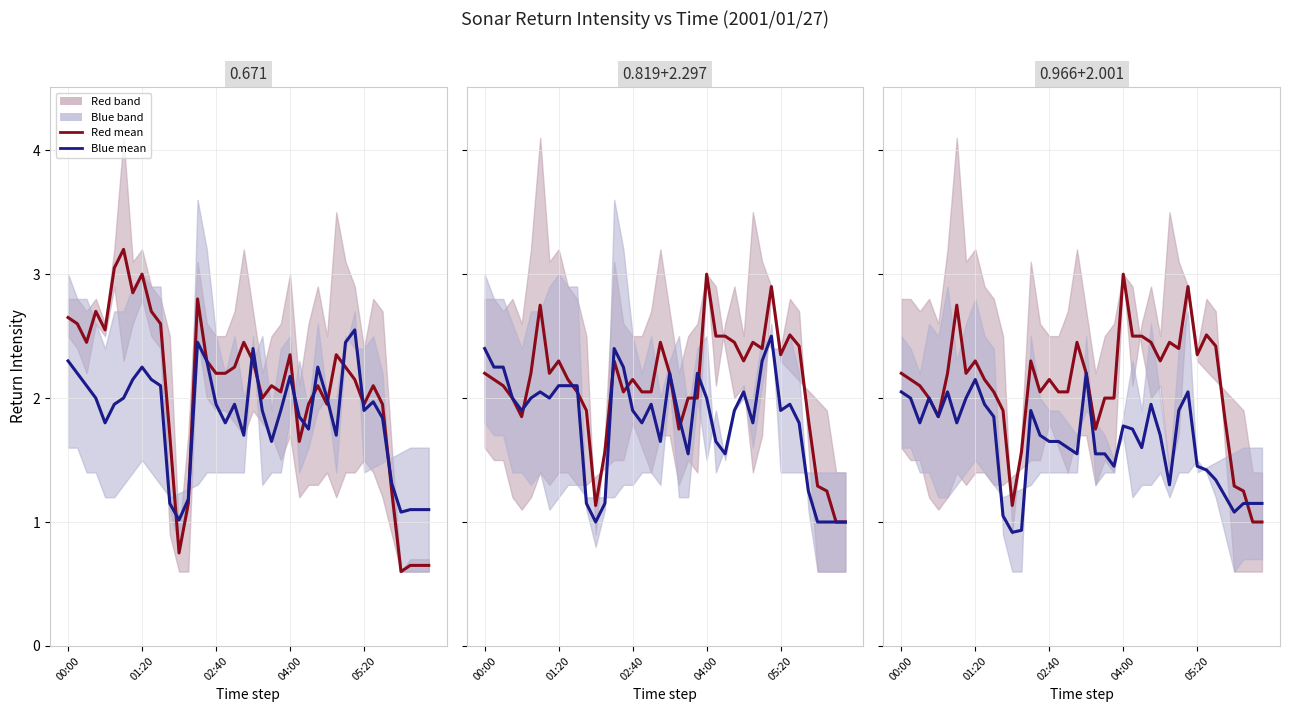

What is the sum of all Blue mean values?

65.2